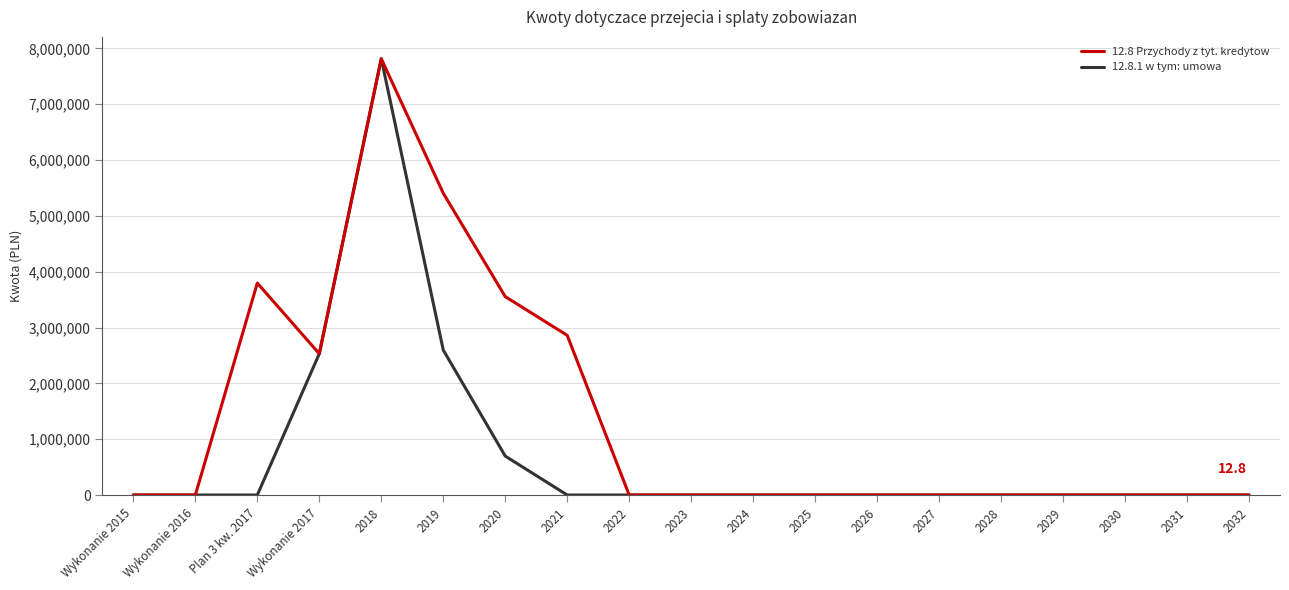

Which series has the largest range (max minus min)?

12.8 Przychody z tyt. kredytow